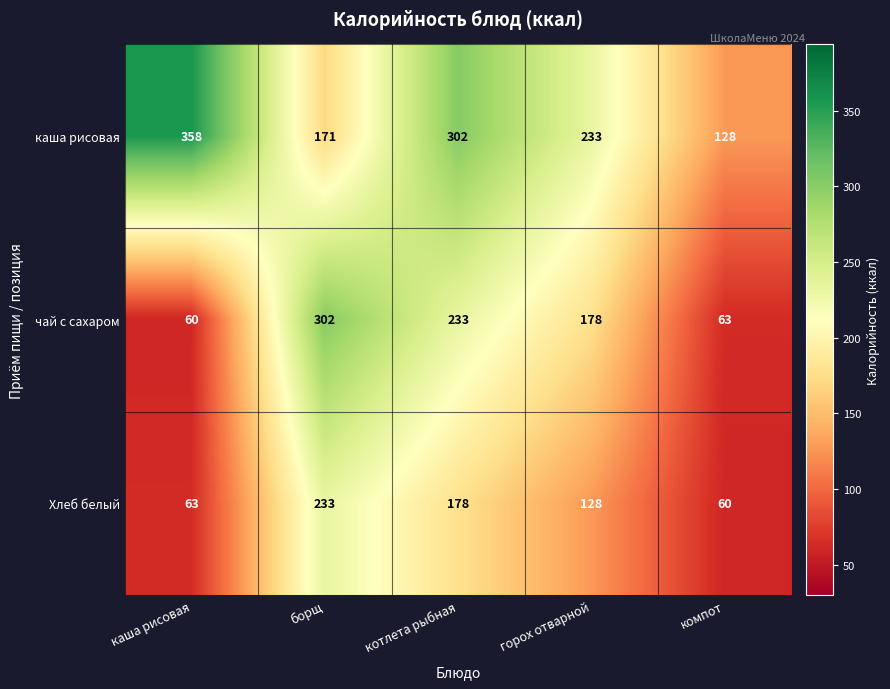

What is the difference between the чай с сахаром values at горох отварной and котлета рыбная?

55